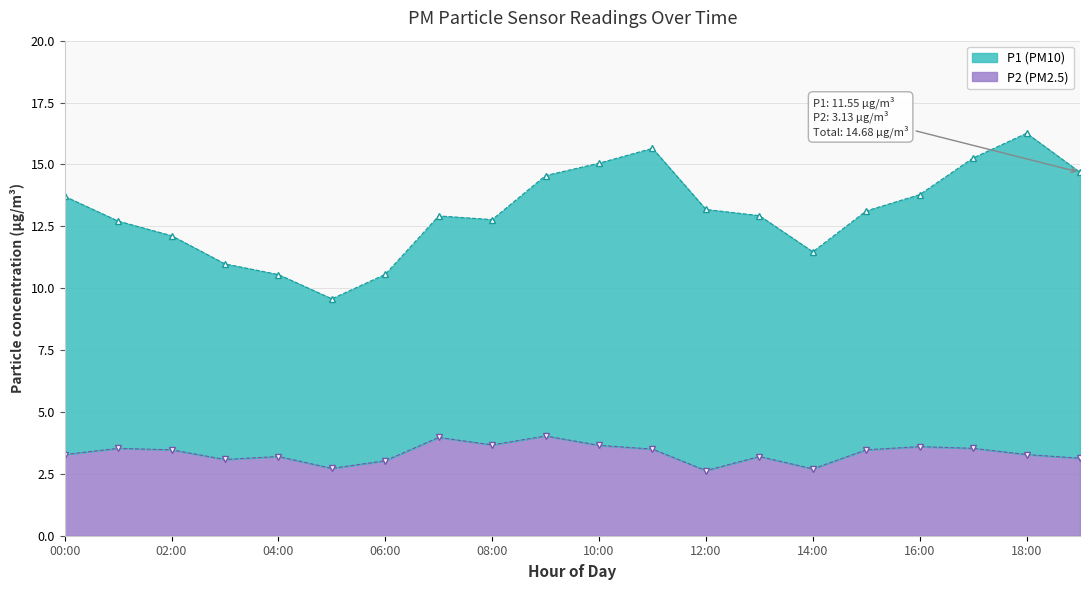

Rank the series at 12:00 from highest to lowest value.

P1 boundary, P2 boundary